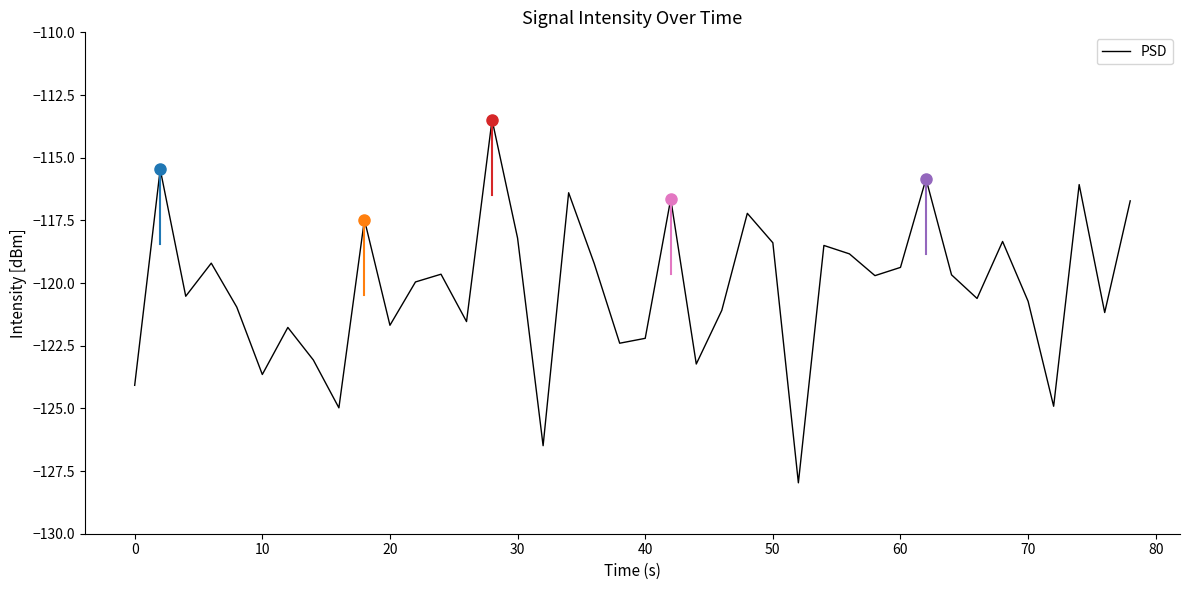

What is the smallest value displayed?

-128.0